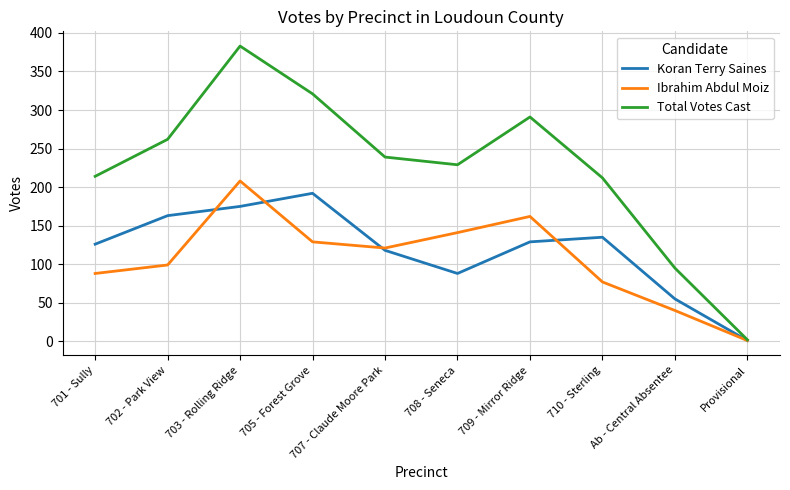

What is the total value across all series at 705 - Forest Grove?

642